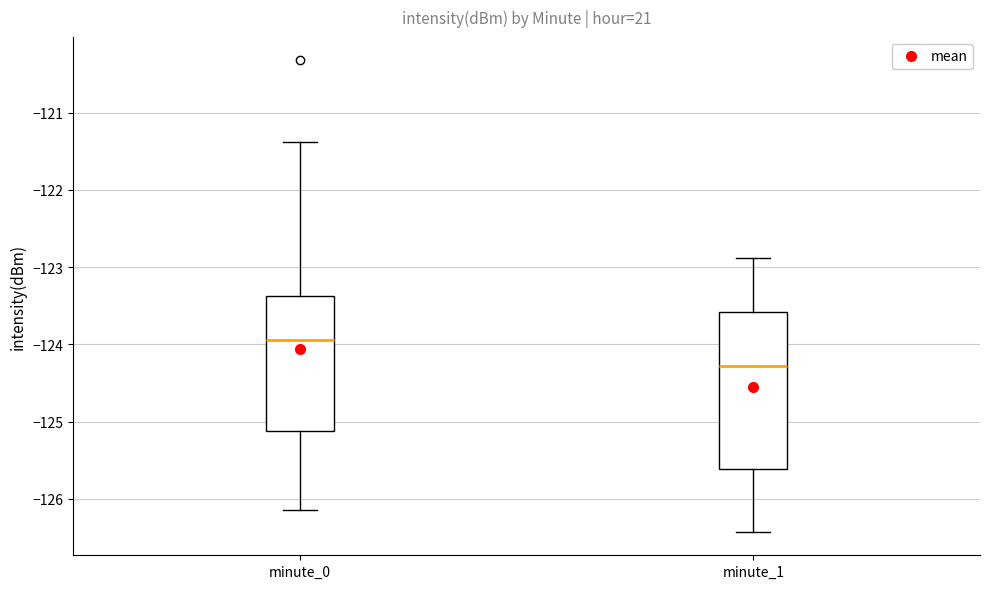

Which box has the highest median line?

minute_0